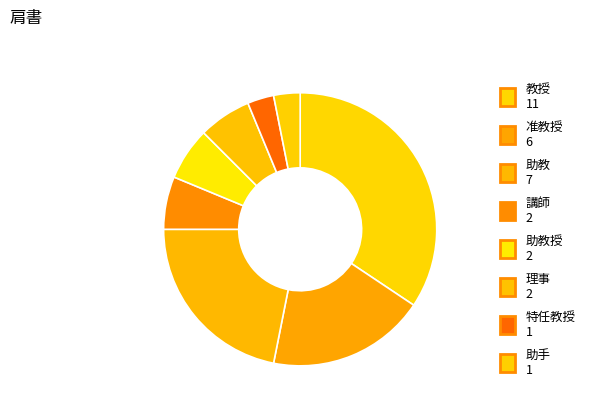

Count the number of slices in the pie.

8